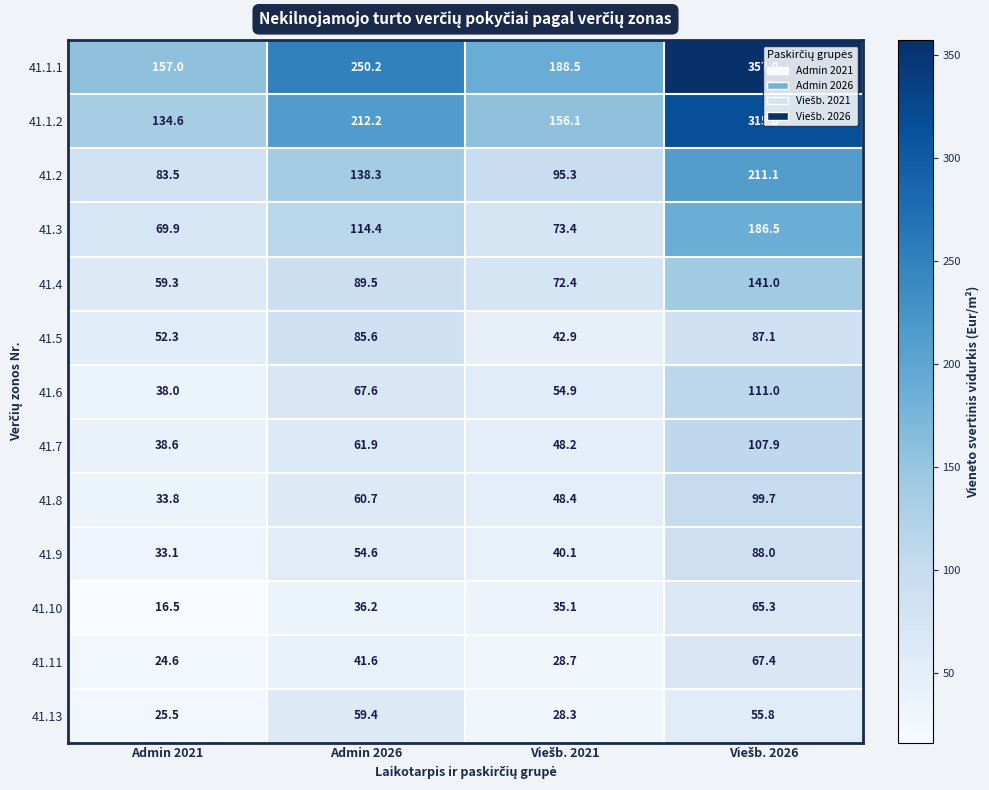

Which series has the largest range (max minus min)?

41.1.1